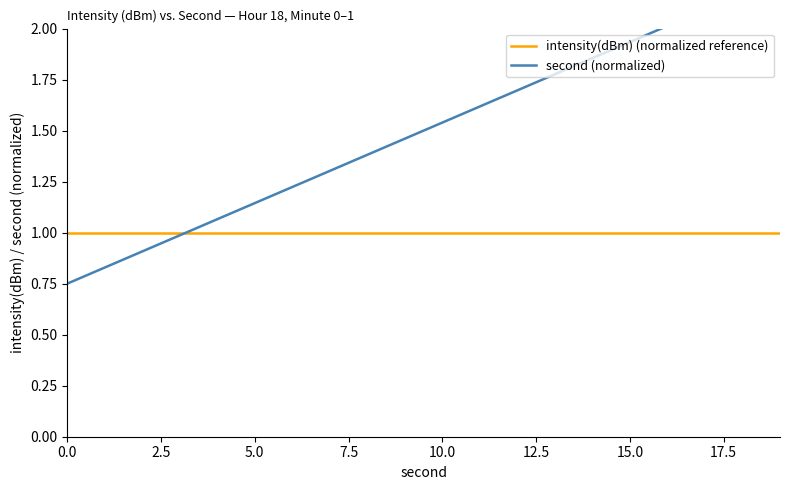

Rank the series by their maximum value, from lowest to highest.

intensity(dBm) (normalized reference), second (normalized)